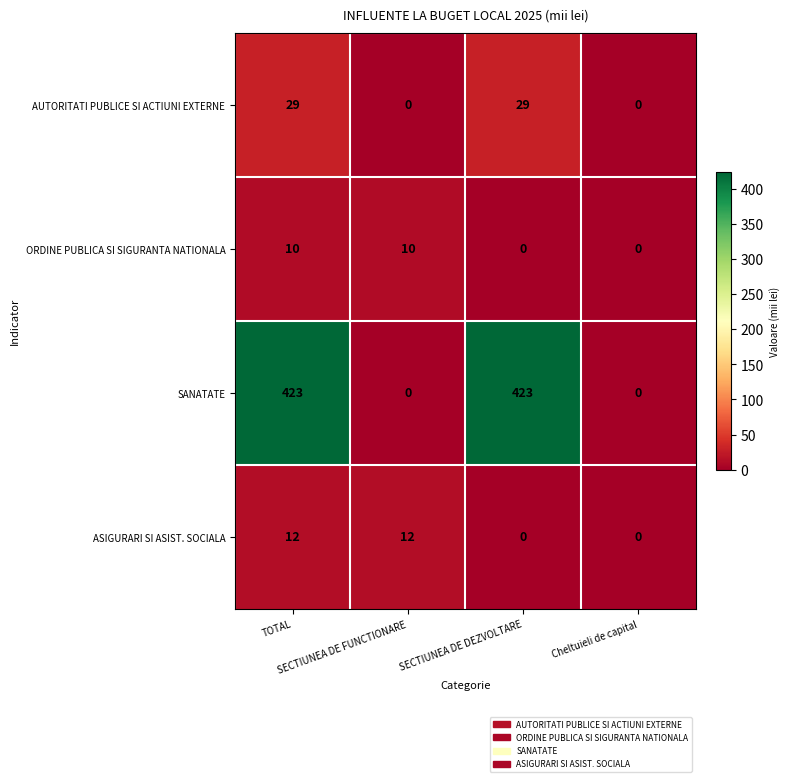

What is the difference between the highest and lowest values at TOTAL?

413